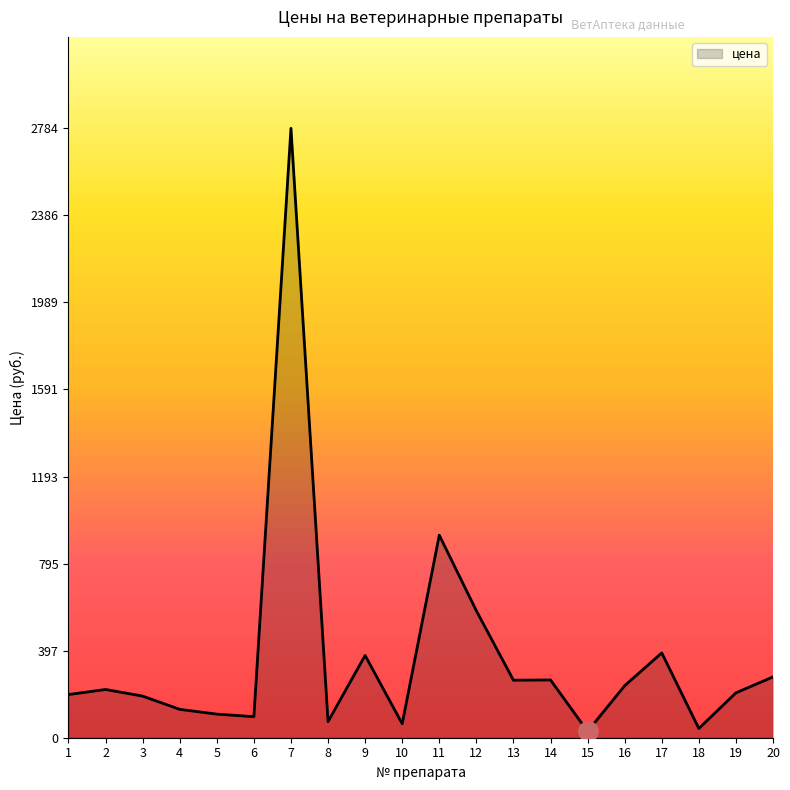

The value at 9 is 375.9. True or false?

True